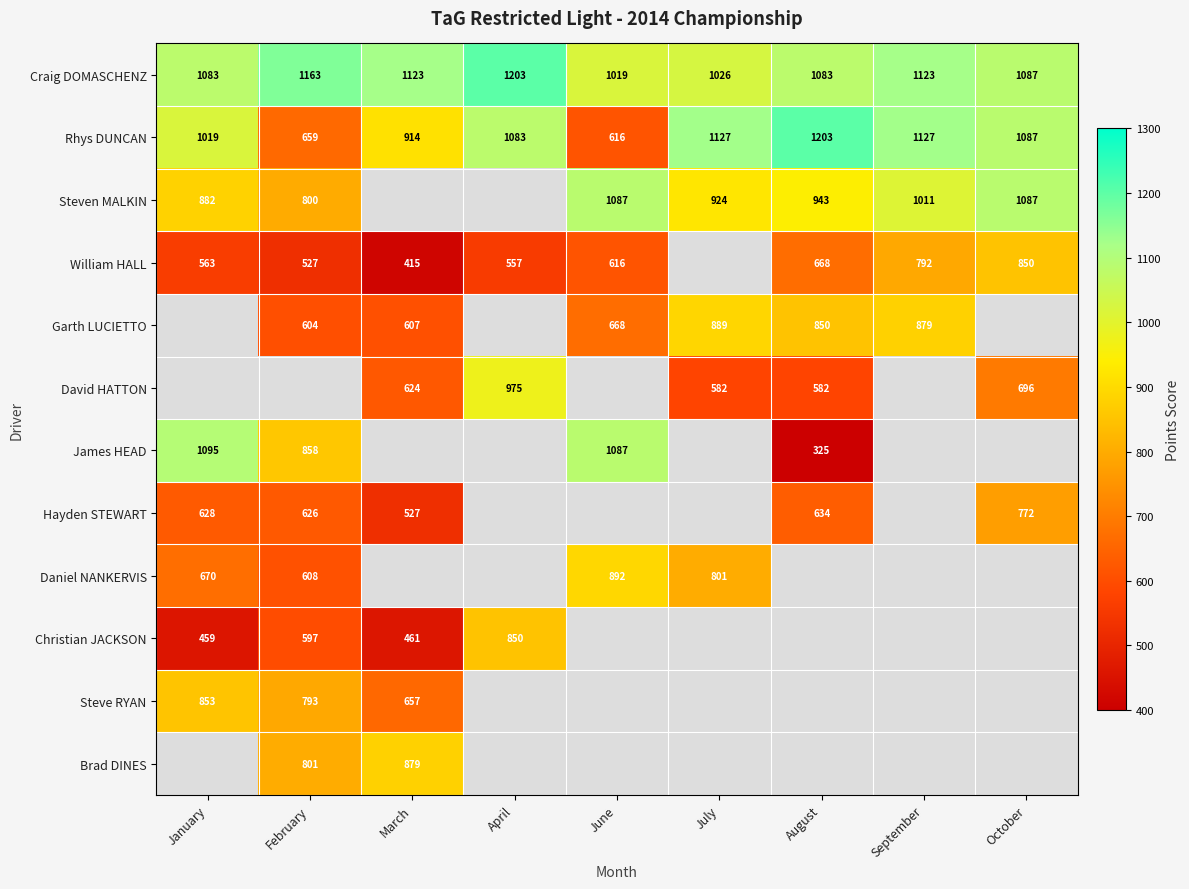

True or false: Hayden STEWART has a value of 181 at October.

False